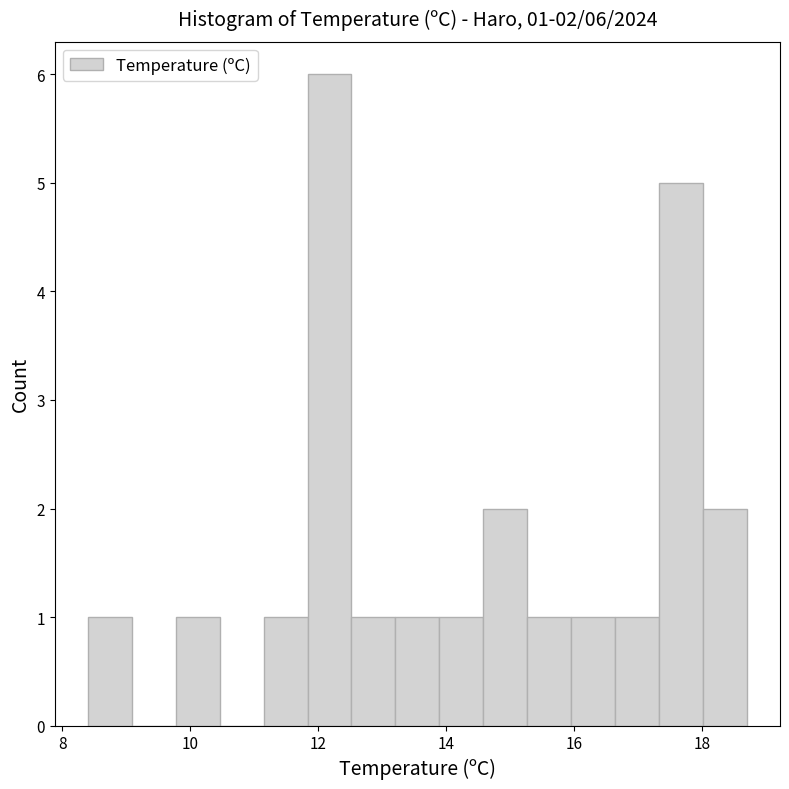

Read against the x-axis, roughly where is the centre of the tallest bar?

12.2